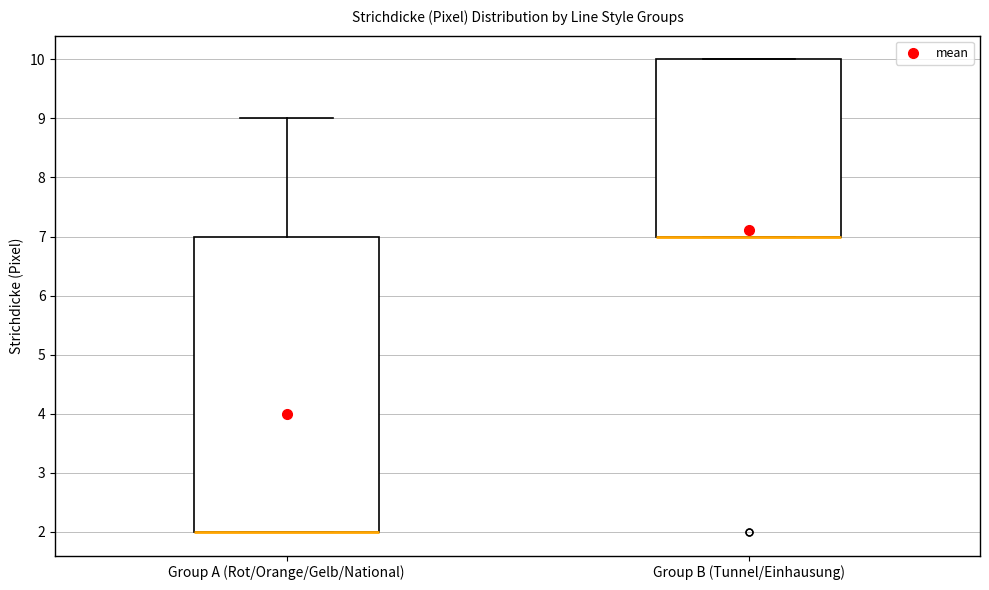

Reading left to right, transcribe this box plot: for each box, give where its median line is, the range the box spans, and where its two whiskers end, as read against the y-axis. The values are not printed on the chart, so give them approximately, as read against the axis.

Group A (Rot/Orange/Gelb/National): median 2 (drawn on the box's lower edge), box 2 to 7, whiskers 2 to 9
Group B (Tunnel/Einhausung): median 7 (drawn on the box's lower edge), box 7 to 10, whiskers 7 to 10